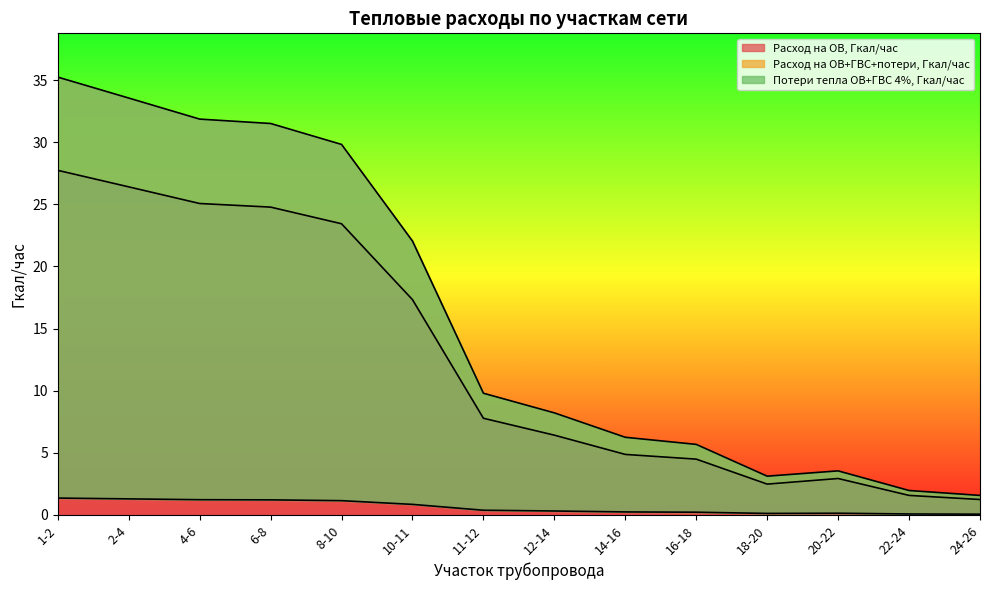

How many values in the Расход на ОВ, Гкал/час series are below 7?

7